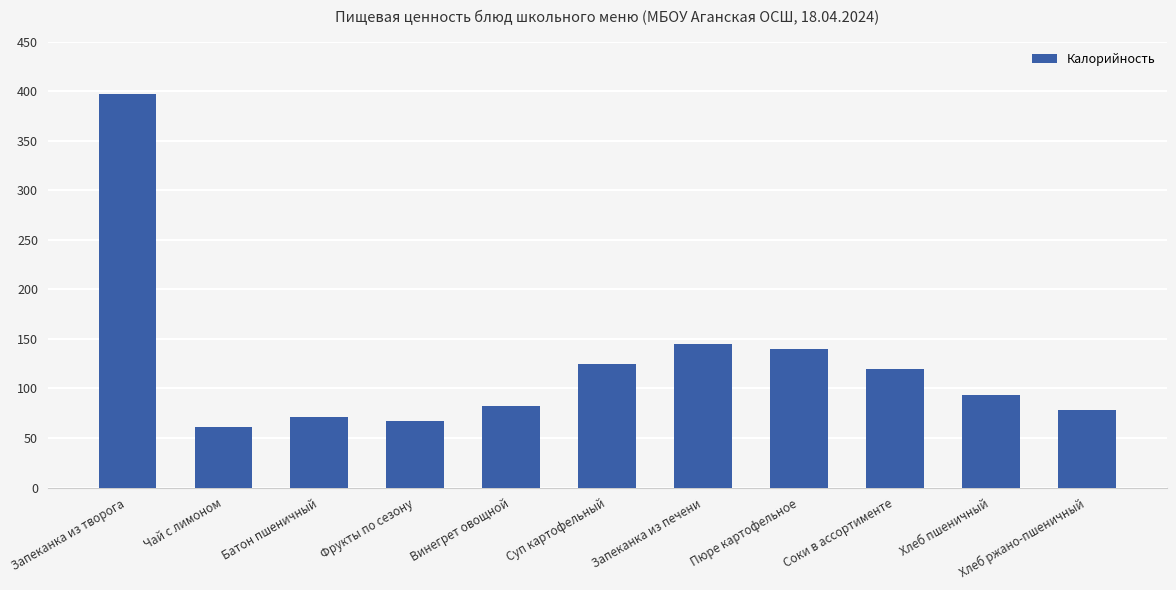

Reading left to right, extract all data points from this chart.

Запеканка из творога=397.0	Чай с лимоном=61.0	Батон пшеничный=71.4	Фрукты по сезону=66.8	Винегрет овощной=82.0	Суп картофельный=124.9	Запеканка из печени=144.9	Пюре картофельное=140.3	Соки в ассортименте=120.0	Хлеб пшеничный=93.8	Хлеб ржано-пшеничный=78.2